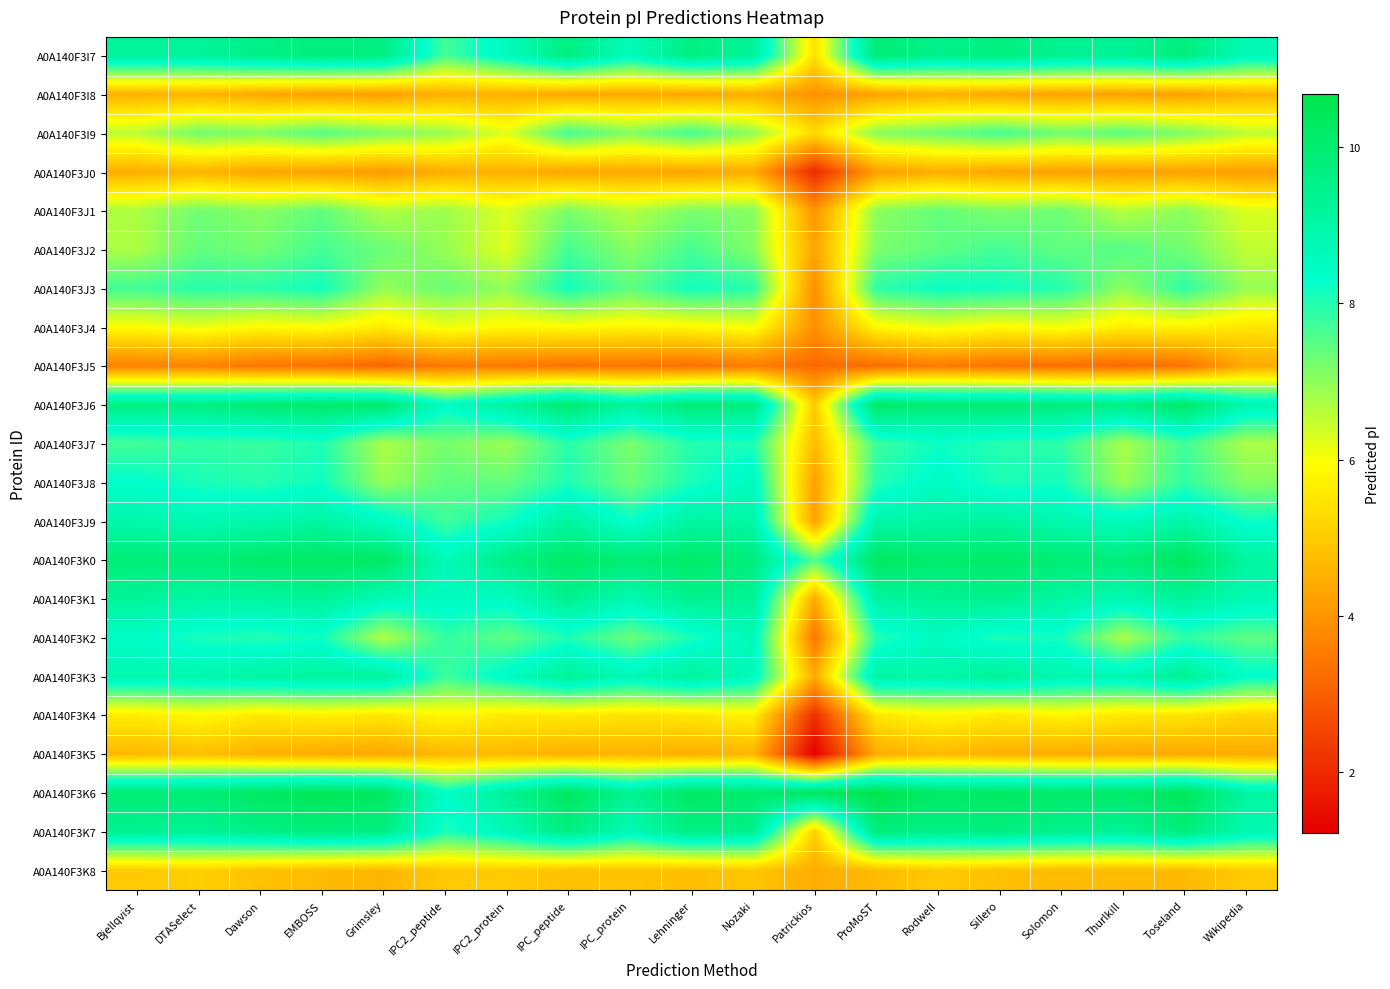

Reading left to right, extract all data points from this chart.

A0A140F3I7: Bjellqvist=9.2	DTASelect=9.2	Dawson=9.6	EMBOSS=9.8	Grimsley=9.6	IPC2_peptide=7.7	IPC2_protein=8.6	IPC_peptide=9.7	IPC_protein=8.6	Lehninger=9.7	Nozaki=9.3	Patrickios=5.4	ProMoST=9.9	Rodwell=9.5	Sillero=9.7	Solomon=9.4	Thurlkill=9.4	Toseland=9.7	Wikipedia=8.7
A0A140F3I8: Bjellqvist=4.5	DTASelect=4.6	Dawson=4.3	EMBOSS=4.2	Grimsley=4.2	IPC2_peptide=4.5	IPC2_protein=4.5	IPC_peptide=4.3	IPC_protein=4.4	Lehninger=4.3	Nozaki=4.4	Patrickios=3.9	ProMoST=4.2	Rodwell=4.5	Sillero=4.3	Solomon=4.2	Thurlkill=4.2	Toseland=4.2	Wikipedia=4.6
A0A140F3I9: Bjellqvist=6.6	DTASelect=7.3	Dawson=7.1	EMBOSS=7.5	Grimsley=7.2	IPC2_peptide=6.9	IPC2_protein=6.2	IPC_peptide=7.7	IPC_protein=7.1	Lehninger=7.7	Nozaki=6.9	Patrickios=5.3	ProMoST=7.0	Rodwell=7.3	Sillero=7.7	Solomon=7.3	Thurlkill=7.5	Toseland=7.1	Wikipedia=6.5
A0A140F3J0: Bjellqvist=4.5	DTASelect=4.6	Dawson=4.3	EMBOSS=4.2	Grimsley=4.1	IPC2_peptide=4.4	IPC2_protein=4.5	IPC_peptide=4.3	IPC_protein=4.3	Lehninger=4.2	Nozaki=4.4	Patrickios=2.0	ProMoST=4.2	Rodwell=4.4	Sillero=4.3	Solomon=4.2	Thurlkill=4.2	Toseland=4.2	Wikipedia=4.2
A0A140F3J1: Bjellqvist=6.7	DTASelect=7.3	Dawson=7.0	EMBOSS=7.4	Grimsley=6.7	IPC2_peptide=6.9	IPC2_protein=6.3	IPC_peptide=7.2	IPC_protein=6.6	Lehninger=7.2	Nozaki=7.1	Patrickios=4.0	ProMoST=7.0	Rodwell=7.4	Sillero=7.1	Solomon=7.3	Thurlkill=6.6	Toseland=7.0	Wikipedia=6.3
A0A140F3J2: Bjellqvist=6.7	DTASelect=7.4	Dawson=7.2	EMBOSS=7.7	Grimsley=7.3	IPC2_peptide=6.9	IPC2_protein=6.2	IPC_peptide=7.7	IPC_protein=7.1	Lehninger=7.7	Nozaki=7.1	Patrickios=4.3	ProMoST=7.2	Rodwell=7.4	Sillero=7.7	Solomon=7.4	Thurlkill=7.5	Toseland=7.3	Wikipedia=6.5
A0A140F3J3: Bjellqvist=7.7	DTASelect=7.9	Dawson=7.9	EMBOSS=8.2	Grimsley=6.9	IPC2_peptide=7.3	IPC2_protein=7.0	IPC_peptide=8.1	IPC_protein=7.4	Lehninger=8.2	Nozaki=7.9	Patrickios=3.9	ProMoST=7.9	Rodwell=8.2	Sillero=8.2	Solomon=8.0	Thurlkill=7.0	Toseland=7.9	Wikipedia=6.9
A0A140F3J4: Bjellqvist=5.9	DTASelect=6.1	Dawson=5.9	EMBOSS=6.0	Grimsley=5.6	IPC2_peptide=6.1	IPC2_protein=5.8	IPC_peptide=5.9	IPC_protein=5.8	Lehninger=5.8	Nozaki=6.0	Patrickios=3.9	ProMoST=5.8	Rodwell=6.1	Sillero=5.9	Solomon=6.0	Thurlkill=5.7	Toseland=5.8	Wikipedia=5.5
A0A140F3J5: Bjellqvist=3.6	DTASelect=3.7	Dawson=3.4	EMBOSS=3.3	Grimsley=3.1	IPC2_peptide=3.5	IPC2_protein=3.5	IPC_peptide=3.3	IPC_protein=3.4	Lehninger=3.3	Nozaki=3.5	Patrickios=3.2	ProMoST=3.2	Rodwell=3.5	Sillero=3.3	Solomon=3.3	Thurlkill=3.2	Toseland=3.3	Wikipedia=4.4
A0A140F3J6: Bjellqvist=9.7	DTASelect=9.7	Dawson=10.0	EMBOSS=10.1	Grimsley=10.0	IPC2_peptide=8.5	IPC2_protein=9.2	IPC_peptide=10.0	IPC_protein=9.2	Lehninger=9.9	Nozaki=9.7	Patrickios=5.0	ProMoST=10.2	Rodwell=9.9	Sillero=10.0	Solomon=9.8	Thurlkill=9.6	Toseland=10.2	Wikipedia=8.9
A0A140F3J7: Bjellqvist=7.7	DTASelect=7.8	Dawson=7.8	EMBOSS=8.0	Grimsley=6.7	IPC2_peptide=7.2	IPC2_protein=6.9	IPC_peptide=8.0	IPC_protein=7.2	Lehninger=8.0	Nozaki=8.1	Patrickios=4.7	ProMoST=7.8	Rodwell=8.2	Sillero=8.0	Solomon=7.9	Thurlkill=6.8	Toseland=7.7	Wikipedia=6.7
A0A140F3J8: Bjellqvist=8.3	DTASelect=8.1	Dawson=8.0	EMBOSS=8.2	Grimsley=6.9	IPC2_peptide=7.5	IPC2_protein=7.4	IPC_peptide=8.0	IPC_protein=7.3	Lehninger=8.1	Nozaki=8.6	Patrickios=4.2	ProMoST=8.0	Rodwell=8.5	Sillero=8.1	Solomon=8.1	Thurlkill=6.9	Toseland=7.9	Wikipedia=7.1
A0A140F3J9: Bjellqvist=8.9	DTASelect=8.8	Dawson=8.9	EMBOSS=9.1	Grimsley=8.5	IPC2_peptide=7.7	IPC2_protein=8.2	IPC_peptide=9.1	IPC_protein=8.2	Lehninger=9.1	Nozaki=9.0	Patrickios=4.2	ProMoST=9.0	Rodwell=9.1	Sillero=9.2	Solomon=8.8	Thurlkill=8.6	Toseland=9.0	Wikipedia=8.2
A0A140F3K0: Bjellqvist=9.9	DTASelect=9.9	Dawson=10.1	EMBOSS=10.2	Grimsley=10.2	IPC2_peptide=8.6	IPC2_protein=9.6	IPC_peptide=10.2	IPC_protein=9.9	Lehninger=10.1	Nozaki=9.8	Patrickios=7.6	ProMoST=10.3	Rodwell=10.0	Sillero=10.2	Solomon=9.9	Thurlkill=9.8	Toseland=10.4	Wikipedia=9.1
A0A140F3K1: Bjellqvist=9.2	DTASelect=9.1	Dawson=9.1	EMBOSS=9.3	Grimsley=8.7	IPC2_peptide=8.5	IPC2_protein=8.5	IPC_peptide=9.4	IPC_protein=8.8	Lehninger=9.4	Nozaki=9.3	Patrickios=4.4	ProMoST=9.1	Rodwell=9.3	Sillero=9.4	Solomon=9.1	Thurlkill=8.8	Toseland=9.2	Wikipedia=8.8
A0A140F3K2: Bjellqvist=8.4	DTASelect=8.1	Dawson=8.0	EMBOSS=8.2	Grimsley=6.7	IPC2_peptide=7.9	IPC2_protein=7.4	IPC_peptide=8.1	IPC_protein=7.3	Lehninger=8.1	Nozaki=8.7	Patrickios=3.4	ProMoST=8.0	Rodwell=8.5	Sillero=8.1	Solomon=8.1	Thurlkill=6.7	Toseland=7.9	Wikipedia=7.4
A0A140F3K3: Bjellqvist=8.9	DTASelect=8.9	Dawson=9.1	EMBOSS=9.2	Grimsley=9.2	IPC2_peptide=7.8	IPC2_protein=8.5	IPC_peptide=9.3	IPC_protein=8.7	Lehninger=9.2	Nozaki=8.6	Patrickios=4.4	ProMoST=9.1	Rodwell=9.0	Sillero=9.3	Solomon=8.9	Thurlkill=8.8	Toseland=9.4	Wikipedia=8.4
A0A140F3K4: Bjellqvist=5.6	DTASelect=5.8	Dawson=5.5	EMBOSS=5.7	Grimsley=5.5	IPC2_peptide=5.8	IPC2_protein=5.6	IPC_peptide=5.6	IPC_protein=5.4	Lehninger=5.5	Nozaki=5.7	Patrickios=2.1	ProMoST=5.5	Rodwell=5.8	Sillero=5.5	Solomon=5.8	Thurlkill=5.5	Toseland=5.5	Wikipedia=5.2
A0A140F3K5: Bjellqvist=4.6	DTASelect=4.8	Dawson=4.5	EMBOSS=4.4	Grimsley=4.3	IPC2_peptide=4.7	IPC2_protein=4.7	IPC_peptide=4.5	IPC_protein=4.6	Lehninger=4.5	Nozaki=4.6	Patrickios=1.2	ProMoST=4.4	Rodwell=4.7	Sillero=4.5	Solomon=4.4	Thurlkill=4.4	Toseland=4.4	Wikipedia=4.4
A0A140F3K6: Bjellqvist=9.9	DTASelect=9.9	Dawson=10.3	EMBOSS=10.5	Grimsley=10.3	IPC2_peptide=8.4	IPC2_protein=9.3	IPC_peptide=10.3	IPC_protein=9.4	Lehninger=10.3	Nozaki=10.1	Patrickios=10.4	ProMoST=10.7	Rodwell=10.2	Sillero=10.3	Solomon=10.1	Thurlkill=10.1	Toseland=10.4	Wikipedia=9.1
A0A140F3K7: Bjellqvist=9.4	DTASelect=9.3	Dawson=9.6	EMBOSS=9.7	Grimsley=9.6	IPC2_peptide=8.1	IPC2_protein=8.7	IPC_peptide=9.7	IPC_protein=8.7	Lehninger=9.6	Nozaki=9.5	Patrickios=5.0	ProMoST=9.8	Rodwell=9.6	Sillero=9.7	Solomon=9.4	Thurlkill=9.3	Toseland=9.8	Wikipedia=8.8
A0A140F3K8: Bjellqvist=5.0	DTASelect=5.1	Dawson=4.8	EMBOSS=4.7	Grimsley=4.6	IPC2_peptide=5.0	IPC2_protein=5.0	IPC_peptide=4.8	IPC_protein=4.9	Lehninger=4.8	Nozaki=4.9	Patrickios=4.4	ProMoST=4.7	Rodwell=5.0	Sillero=4.8	Solomon=4.7	Thurlkill=4.7	Toseland=4.7	Wikipedia=5.0